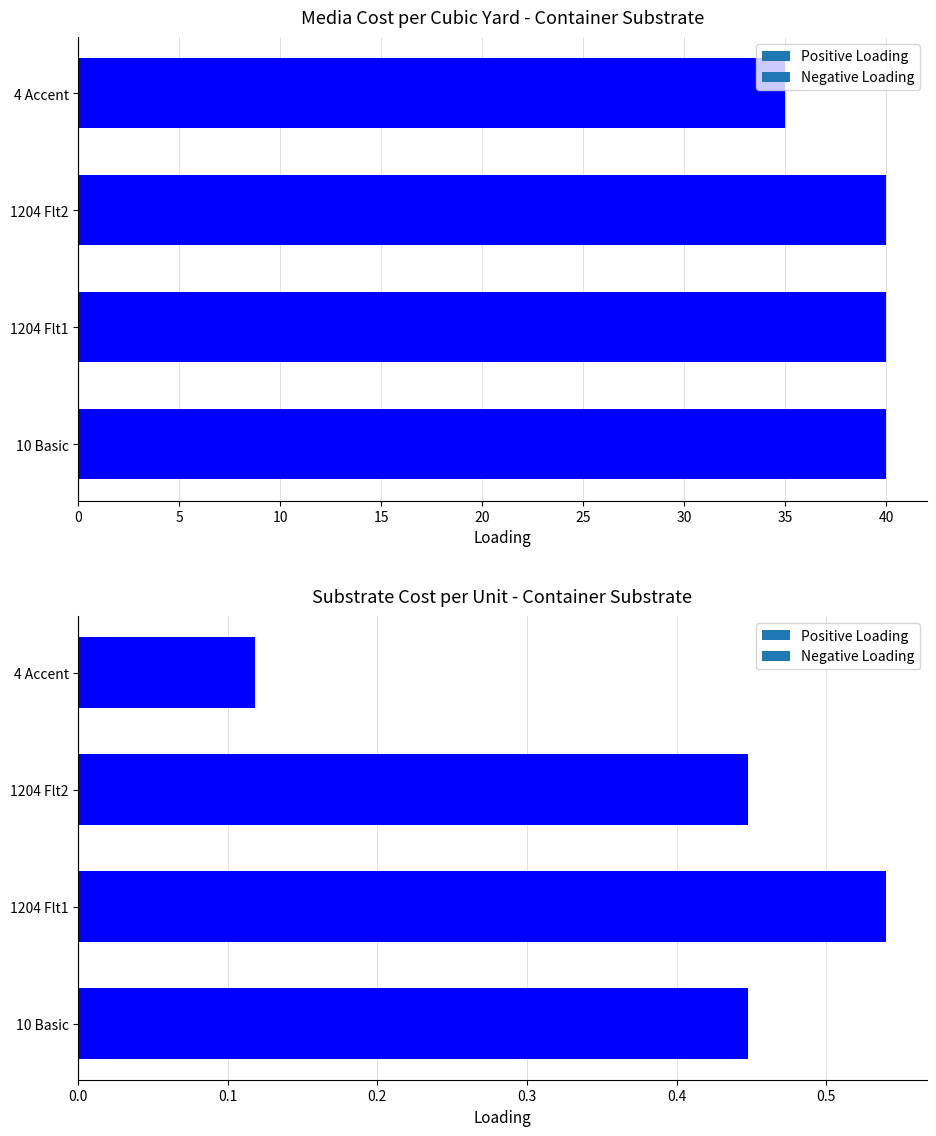

Does the chart contain stacked bars?

No